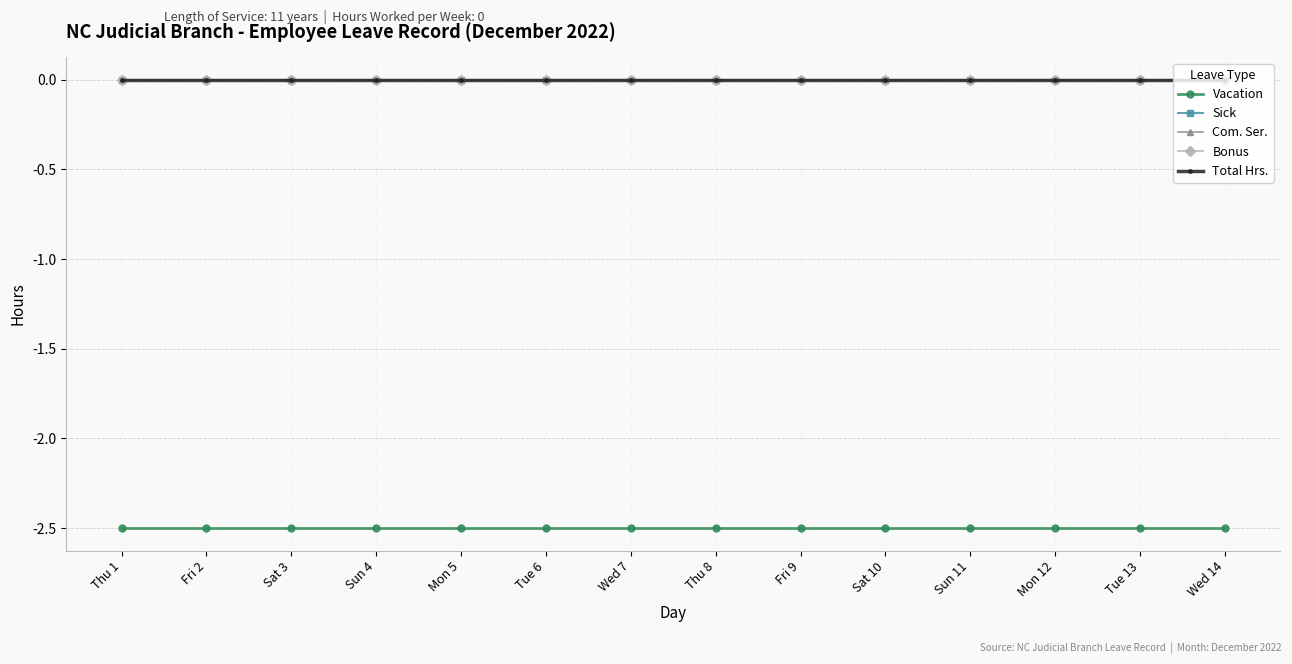

What is the label of the 8th point from the left?

Thu 8